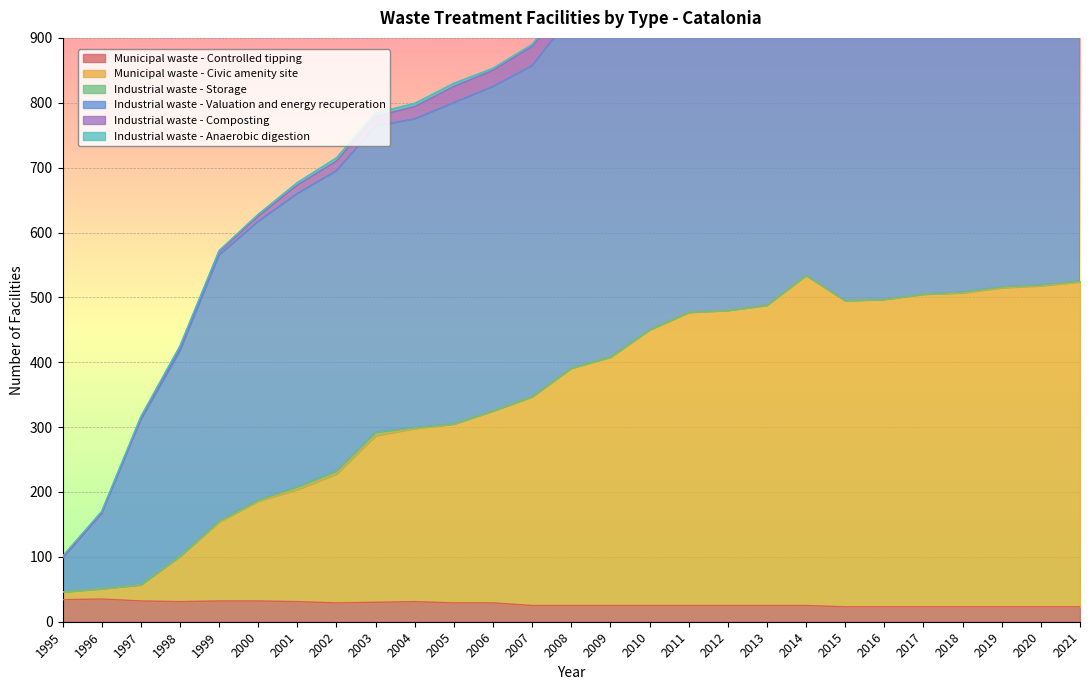

How many values in the Municipal waste - Controlled tipping series are below 25?

7